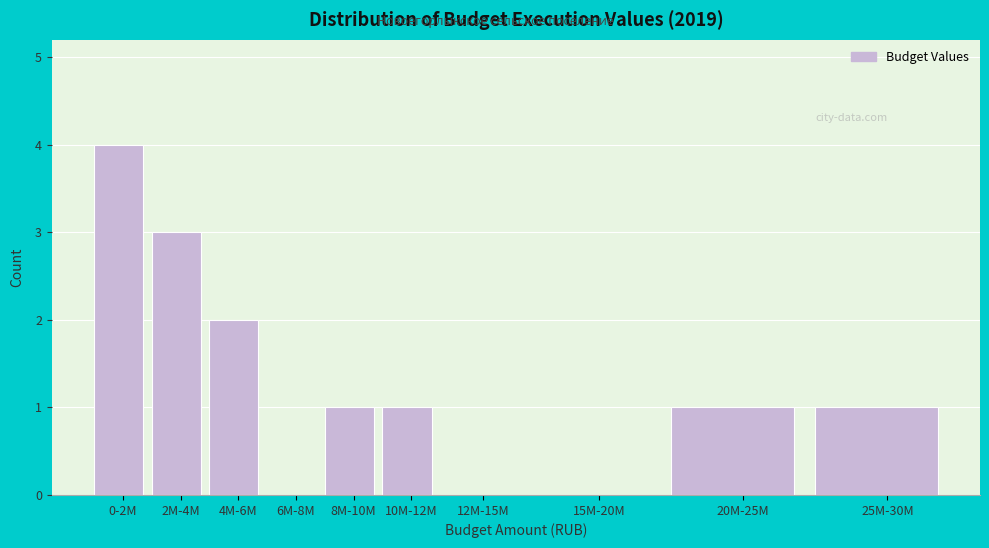

Reading left to right, transcribe all the data shown in this chart.

0-2M=4	2M-4M=3	4M-6M=2	6M-8M=0	8M-10M=1	10M-12M=1	12M-15M=0	15M-20M=0	20M-25M=1	25M-30M=1